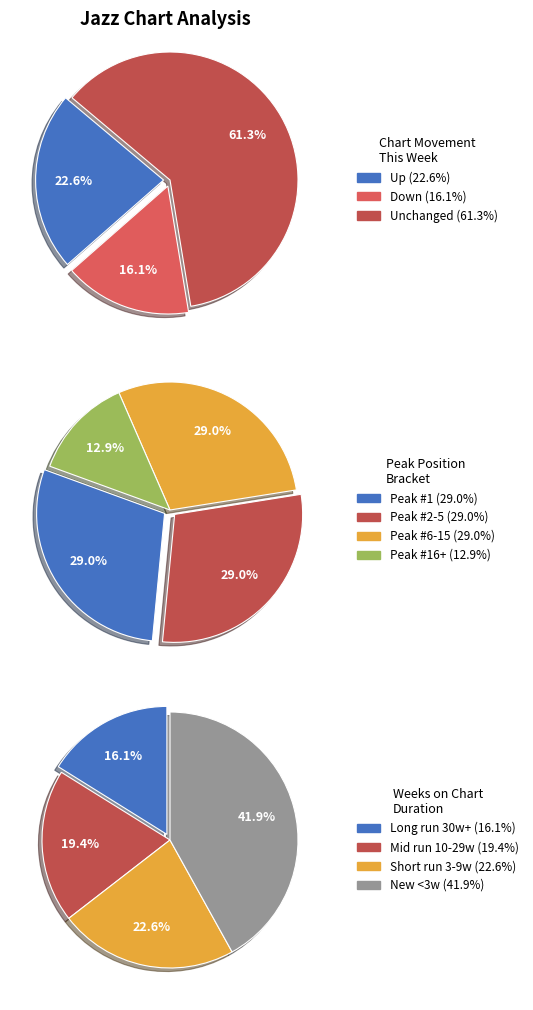

What percentage is the up slice, to the nearest percent?

23%